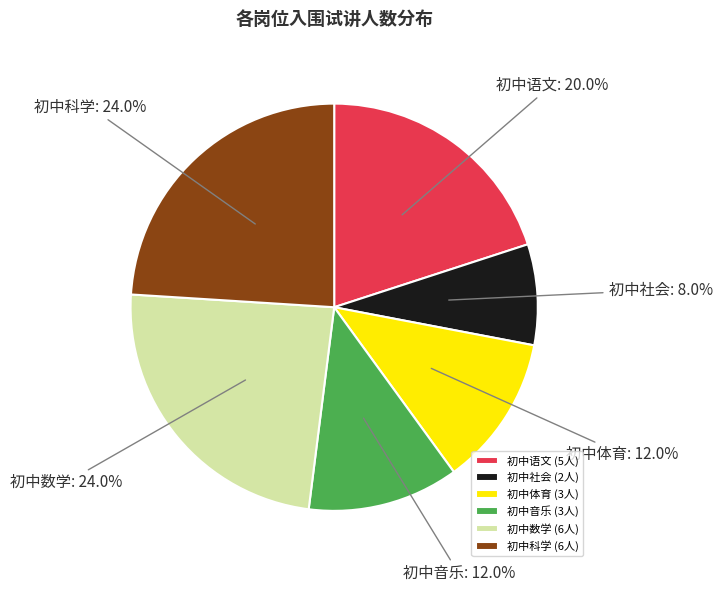

How many slices are in this pie chart?

6